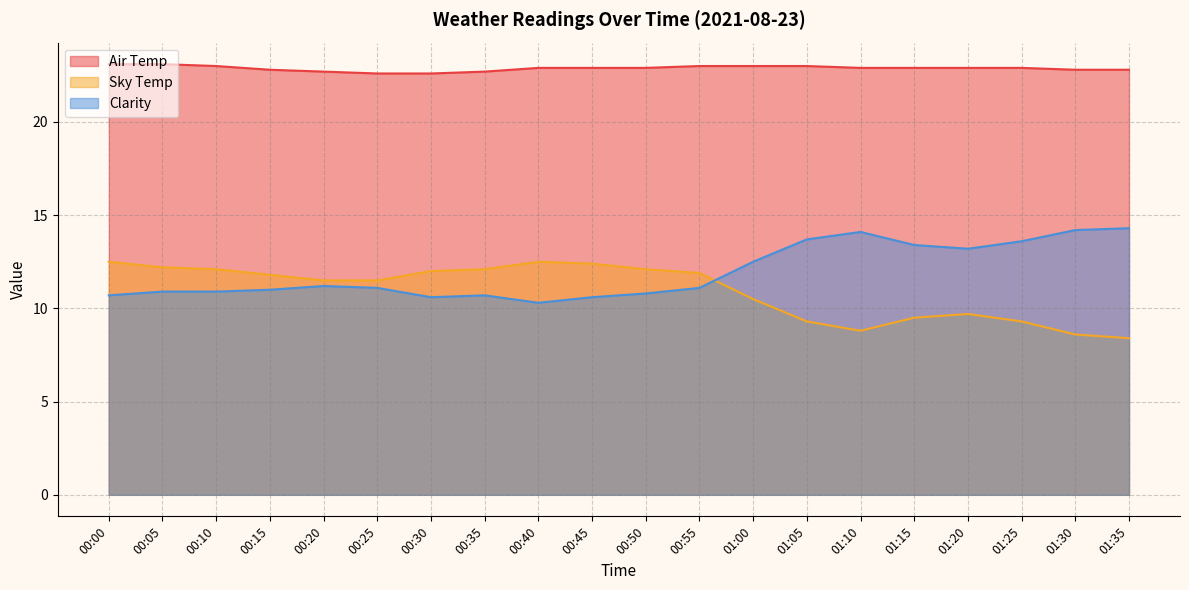

Where does the Sky Temp series first go above 11?

00:00